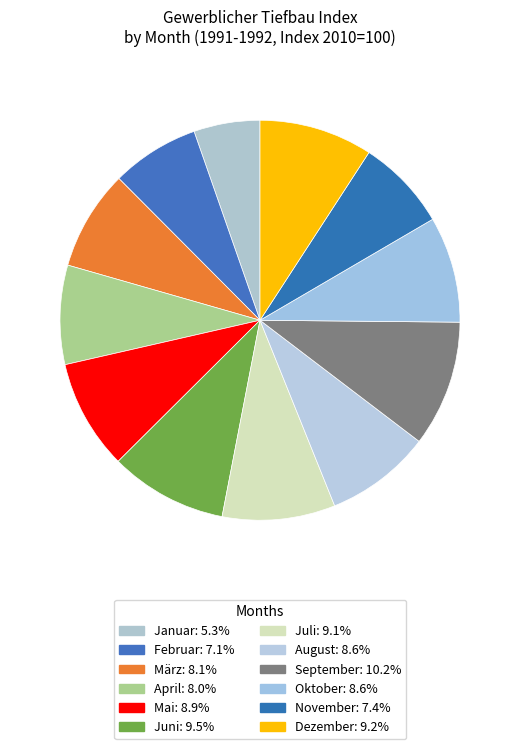

Count the number of slices in the pie.

12